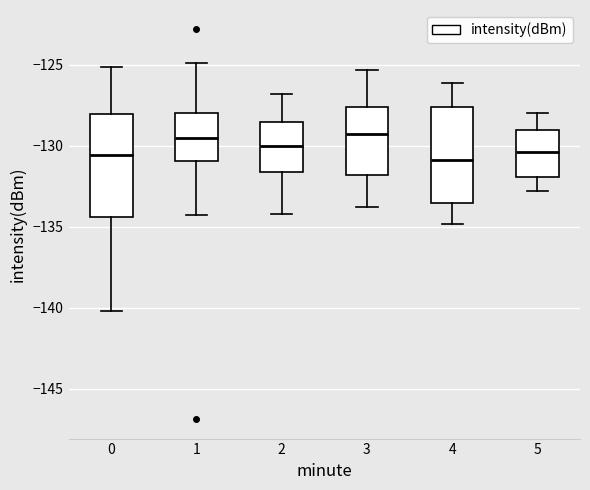

Reading left to right, transcribe this box plot: for each box, give where its median line is, the range the box spans, and where its two whiskers end, as read against the y-axis. The values are not printed on the chart, so give them approximately, as read against the axis.

0: median -130.5, box -134.5 to -128.0, whiskers -140.0 to -125.0
1: median -129.5, box -131.0 to -128.0, whiskers -134.5 to -125.0
2: median -130.0, box -131.5 to -128.5, whiskers -134.0 to -127.0
3: median -129.5, box -132.0 to -127.5, whiskers -134.0 to -125.5
4: median -131.0, box -133.5 to -127.5, whiskers -135.0 to -126.0
5: median -130.5, box -132.0 to -129.0, whiskers -133.0 to -128.0